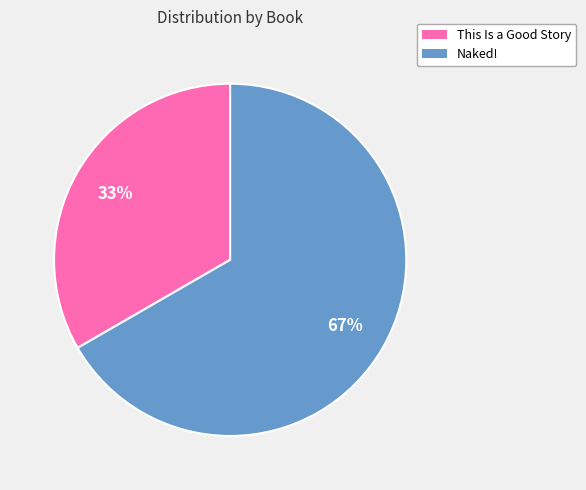

Is the sum of Naked! and This Is a Good Story greater than half?

Yes